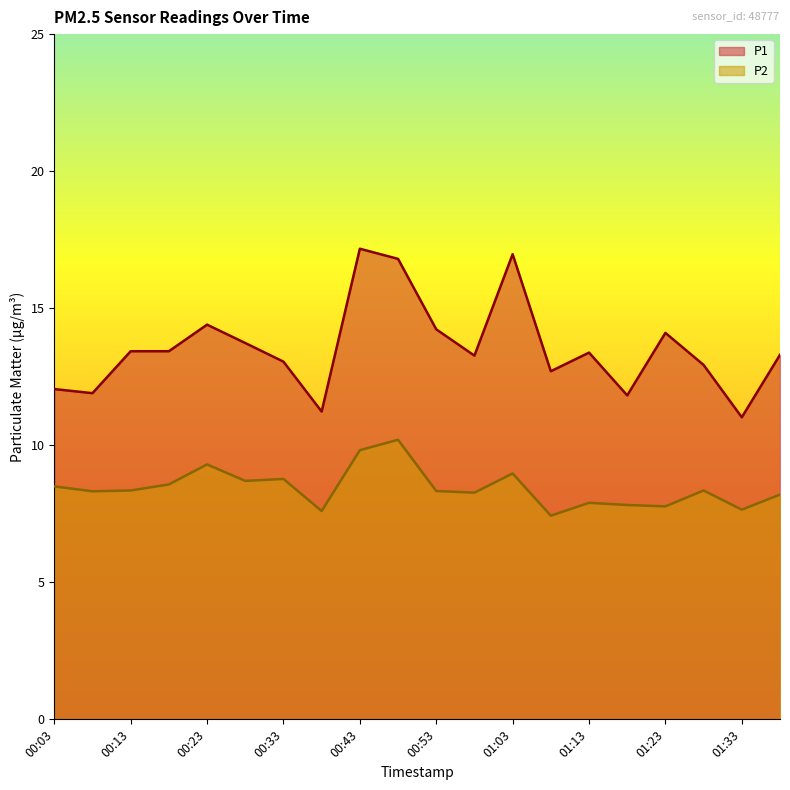

At 01:13, list the series in order from largest to smallest.

P1, P2